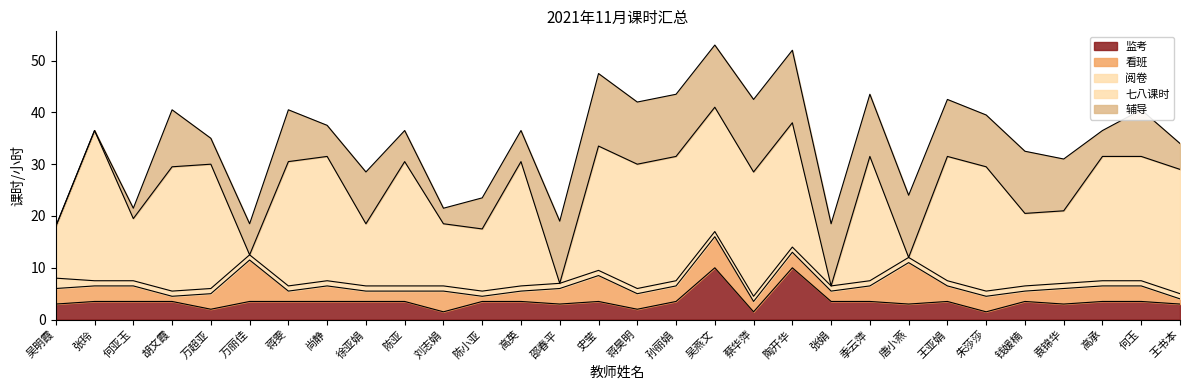

Where is the first local minimum for 监考?

万超亚